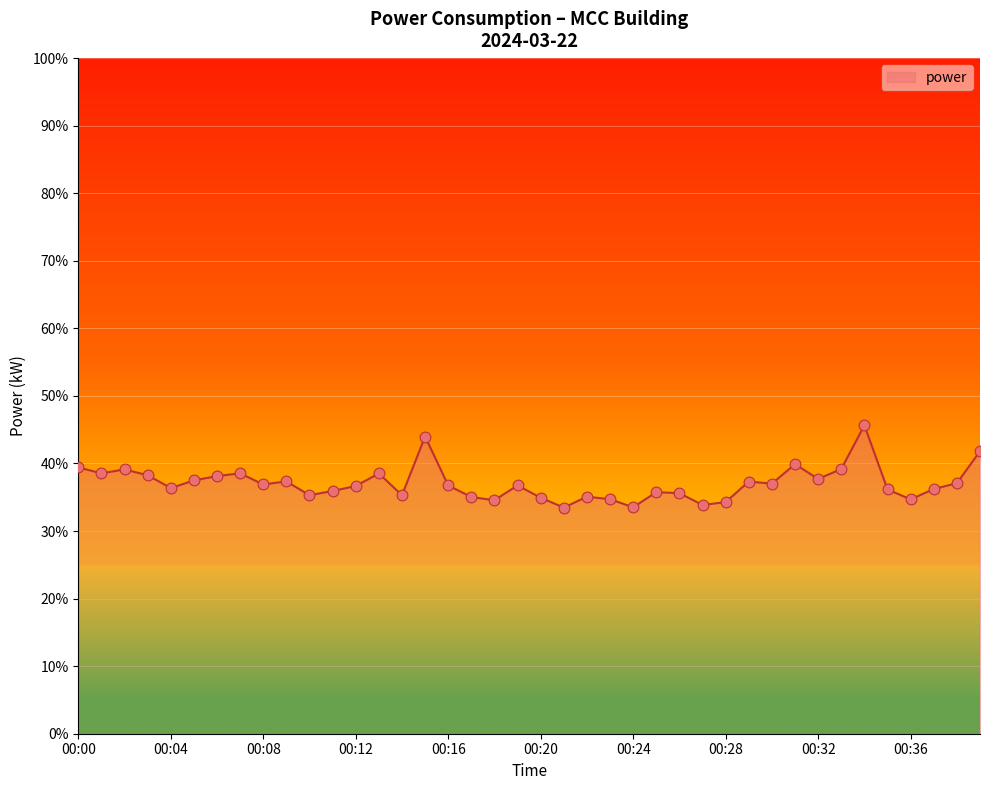

What is the difference between the maximum and minimum values?

12.2